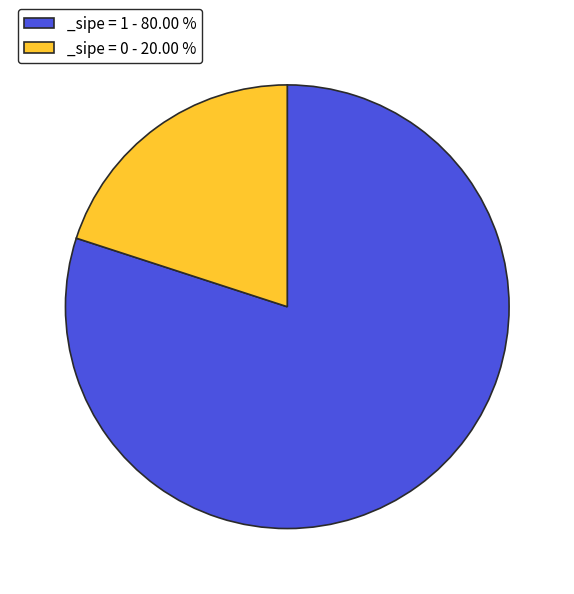

Between _sipe = 1 - 80.00 % and _sipe = 0 - 20.00 %, which is larger?

_sipe = 1 - 80.00 %